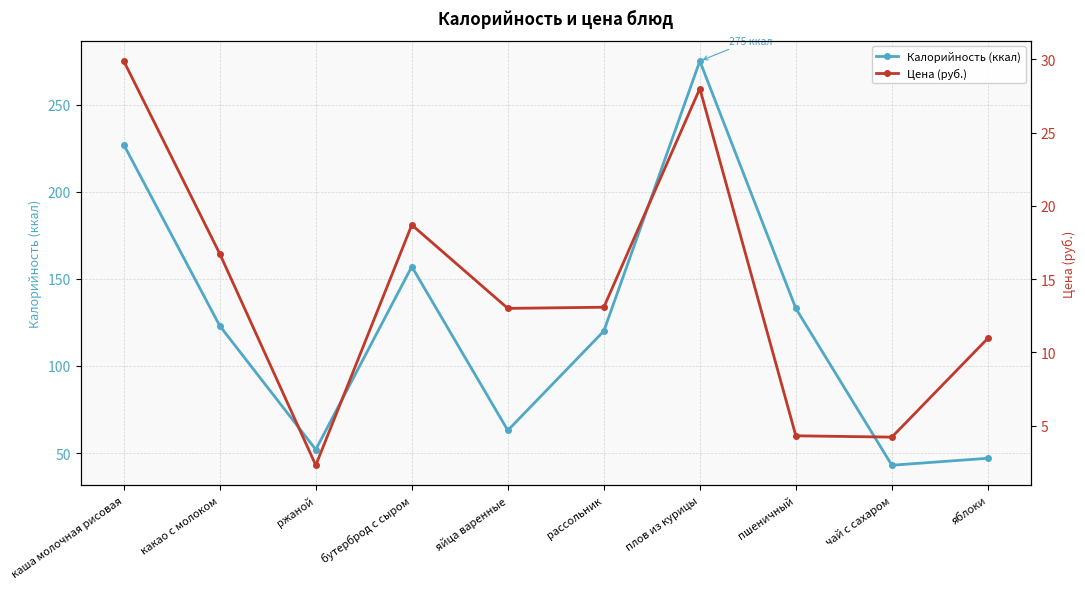

What is the total value across all series at яблоки?

58.0